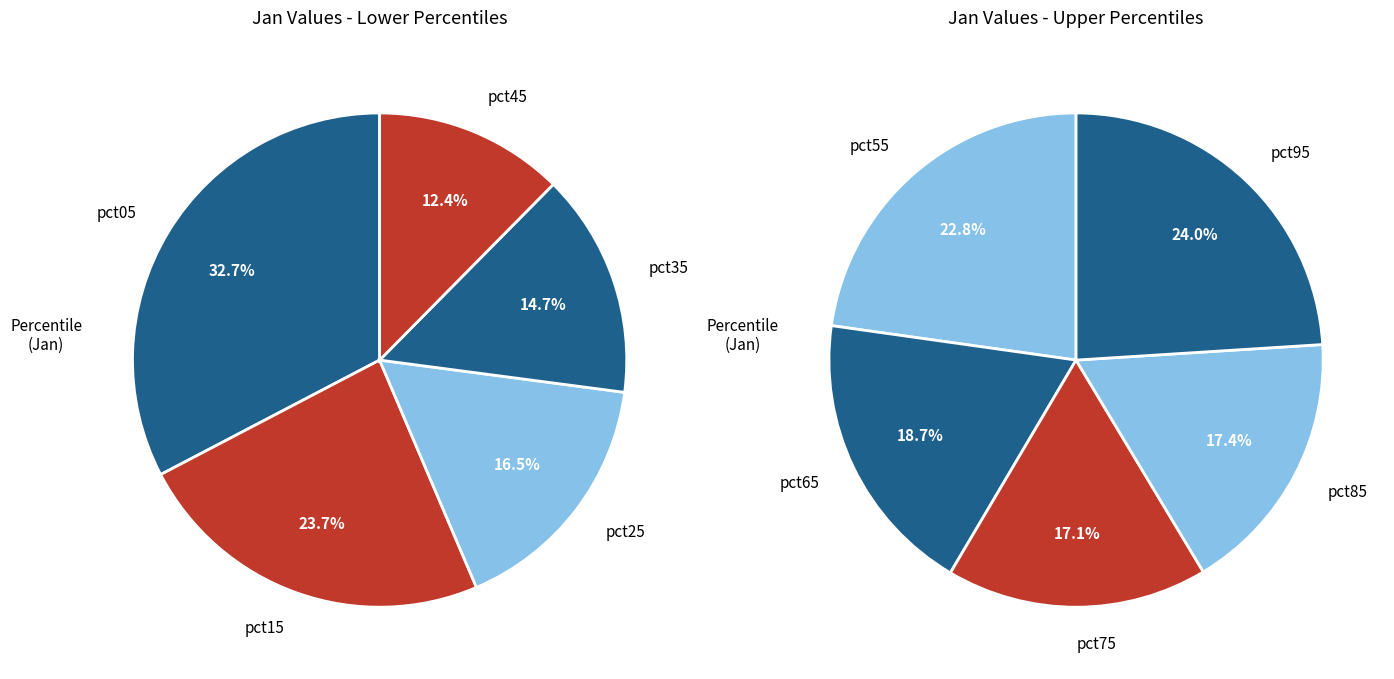

Is there any slice that represents more than half of the pie?

No